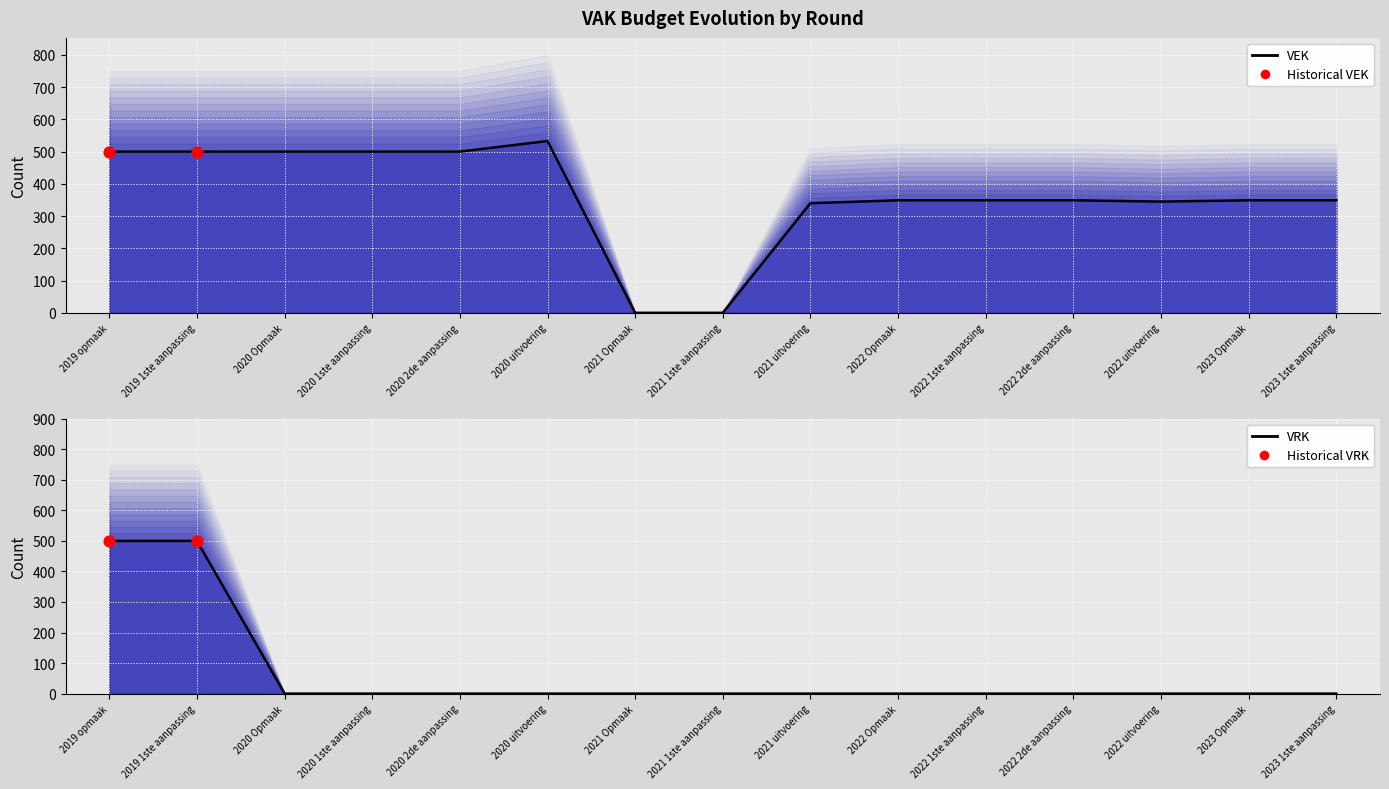

Which series reaches the maximum Y coordinate?

VEK